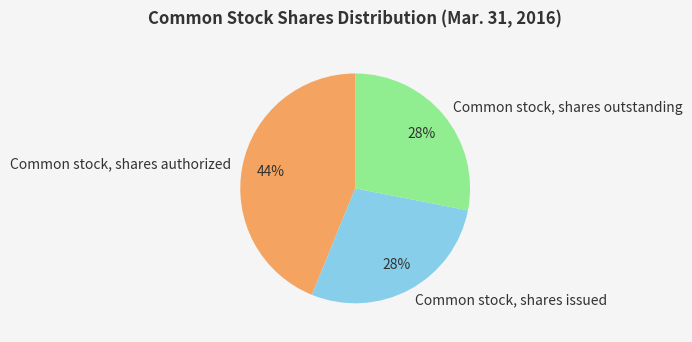

To the nearest percent, what portion does Common stock, shares outstanding represent?

28%